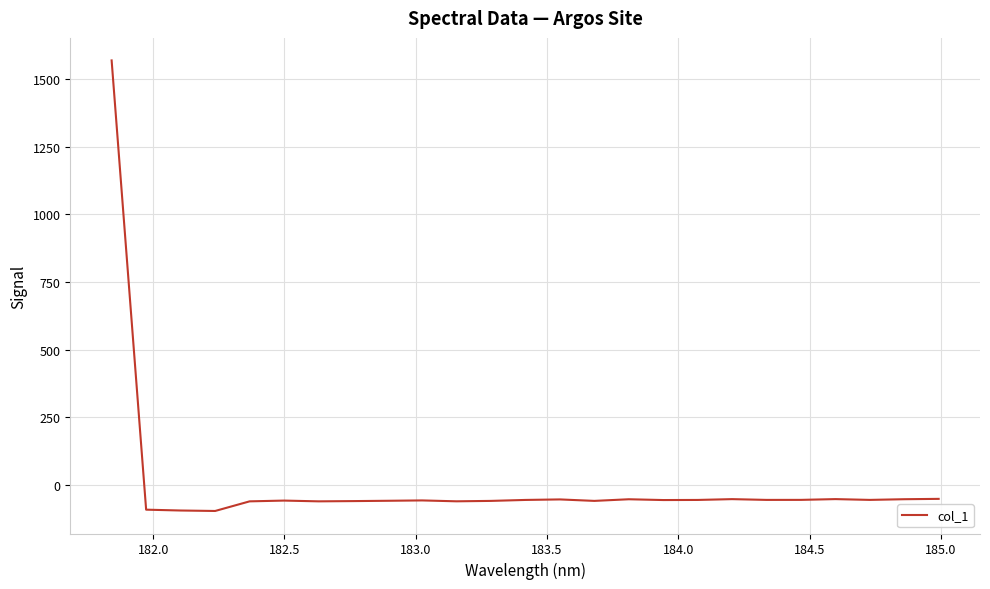

What is the minimum value shown in the chart?

-96.8